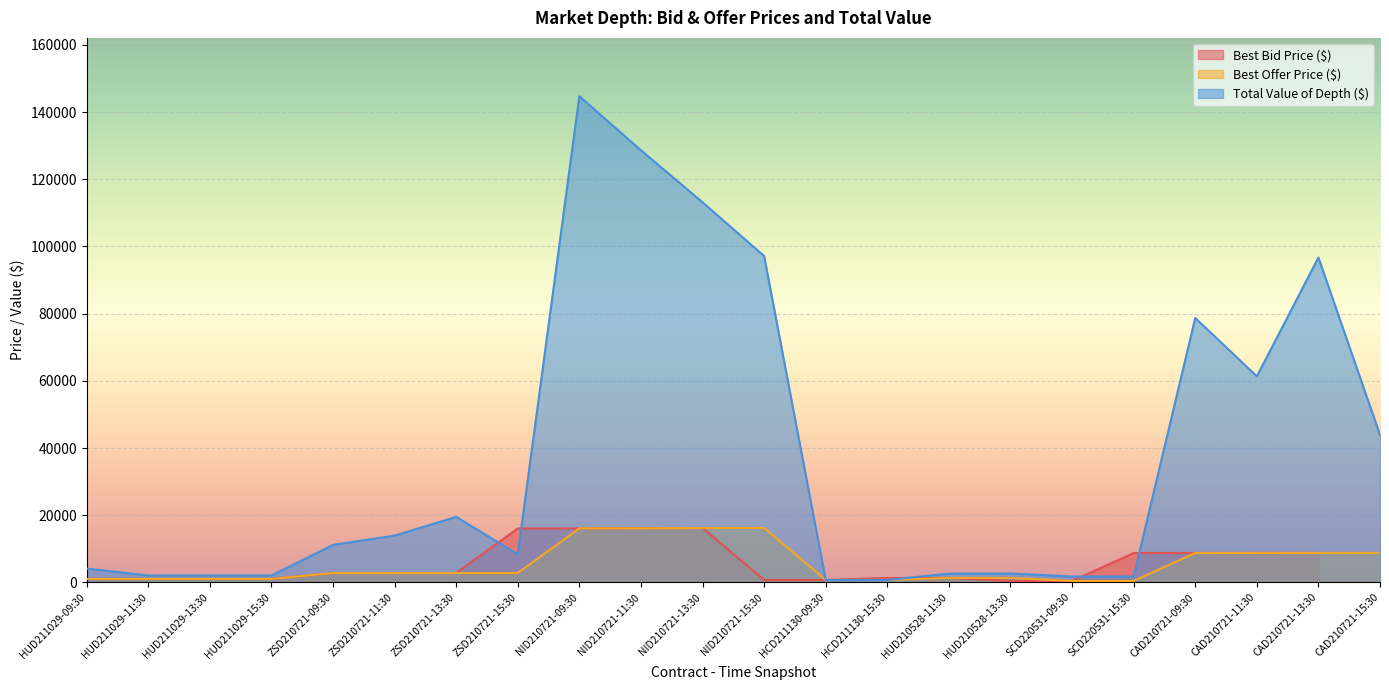

The value of Best Offer Price ($) at SCD220531-09:30 is 640.9. True or false?

False